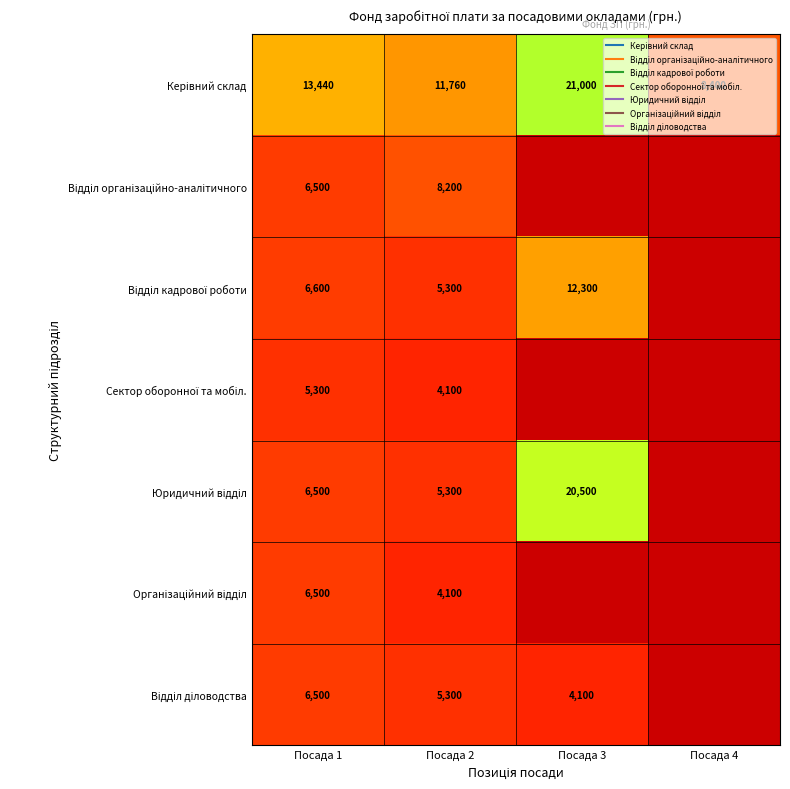

Between Посада 4 and Посада 3, which is larger?

Посада 3